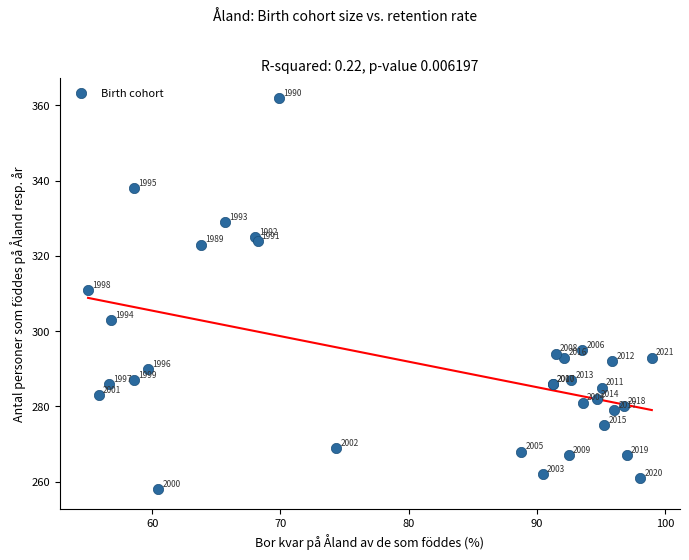

What Y value in the scatter plot is closest to 310?

311